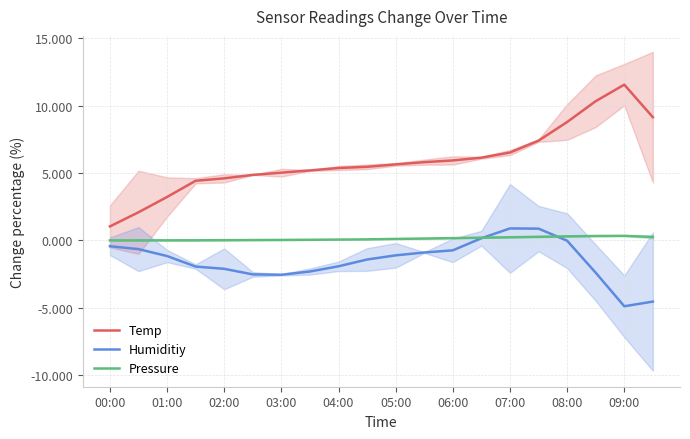

At how many categories does at least one series exceed 8?

4